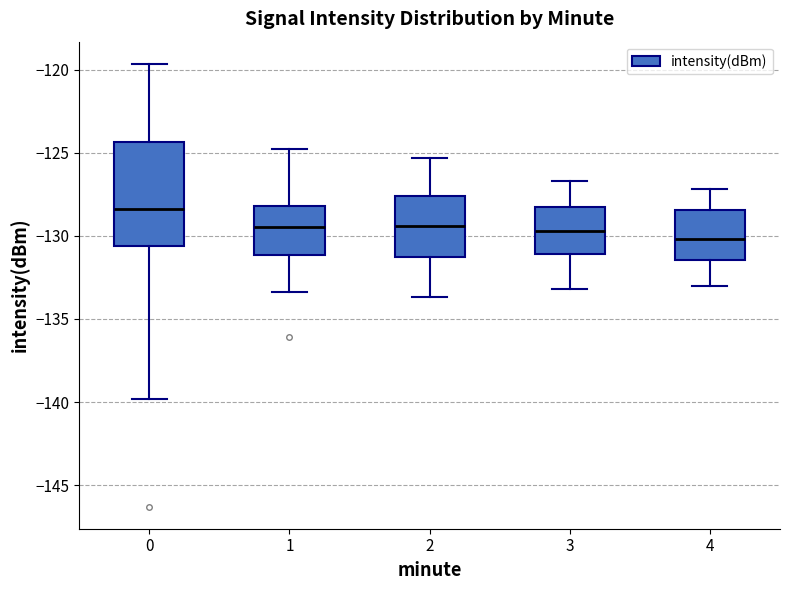

Reading left to right, read every box against the y-axis: the position of its median line, the range the box covers, and the ends of its whiskers. The values are not printed on the chart, so give them approximately, as read against the axis.

0: median -128.5, box -130.5 to -124.5, whiskers -140.0 to -119.5
1: median -129.5, box -131.0 to -128.0, whiskers -133.5 to -125.0
2: median -129.5, box -131.5 to -127.5, whiskers -133.5 to -125.5
3: median -129.5, box -131.0 to -128.5, whiskers -133.0 to -126.5
4: median -130.0, box -131.5 to -128.5, whiskers -133.0 to -127.0